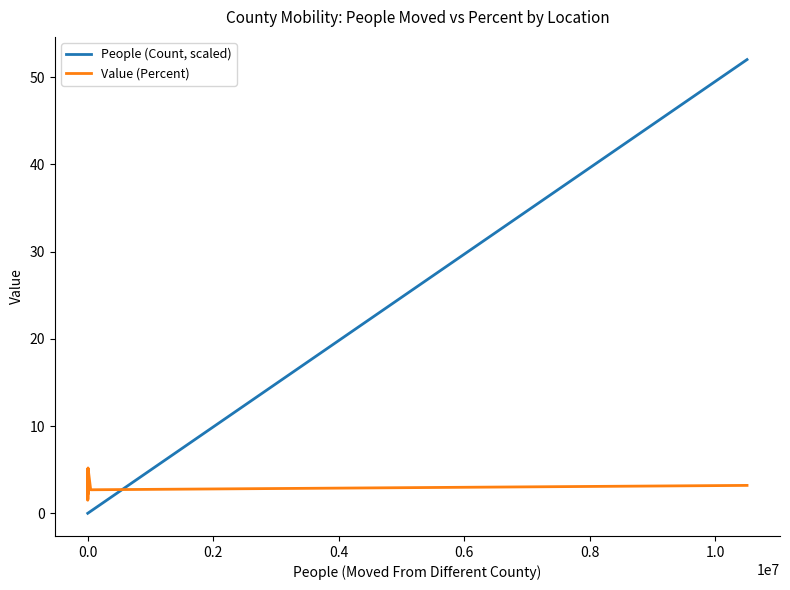

How many lines are shown in the chart?

2